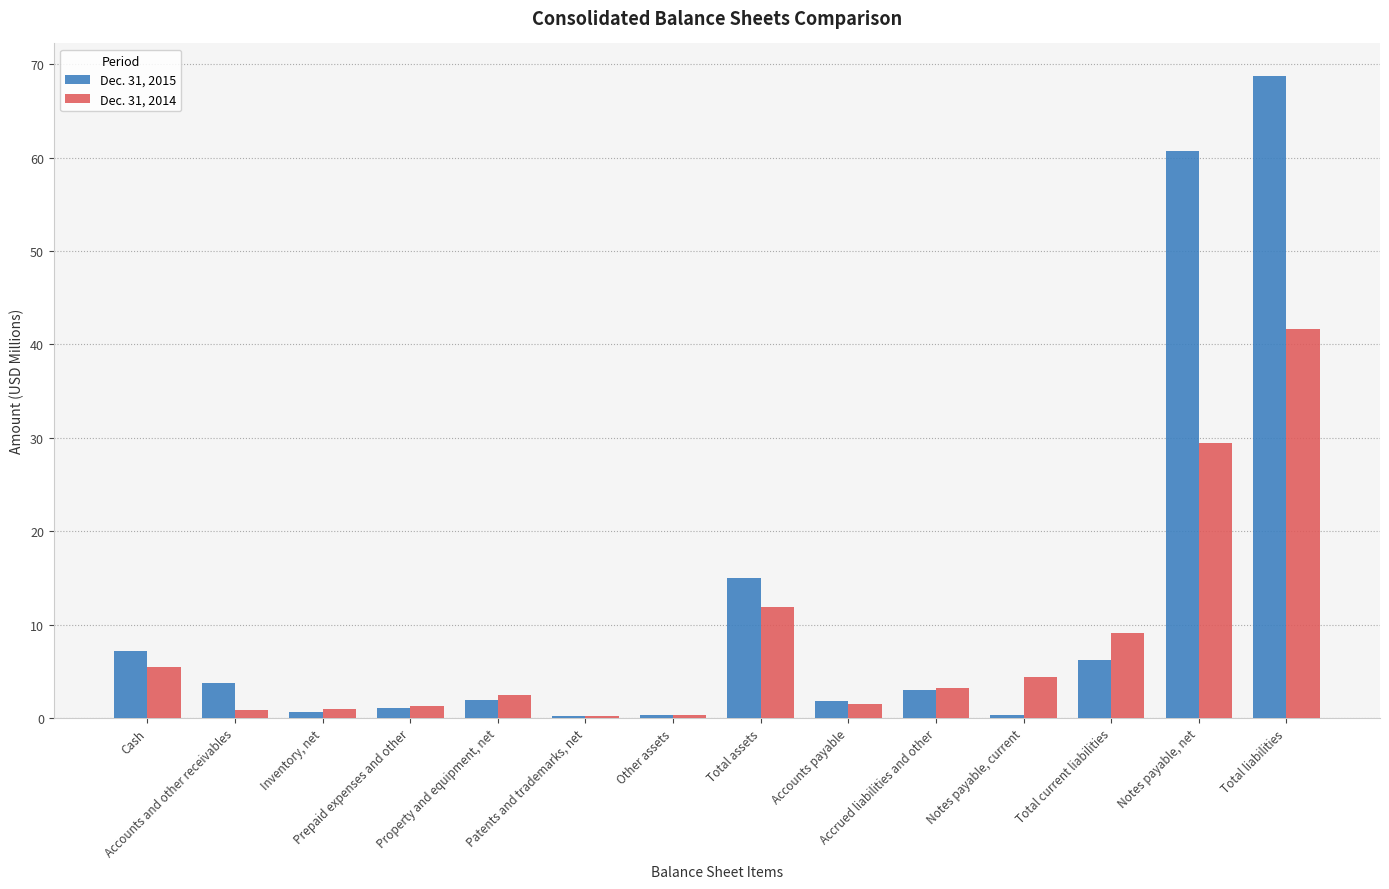

Which series has the largest total across all categories?

Dec. 31, 2015